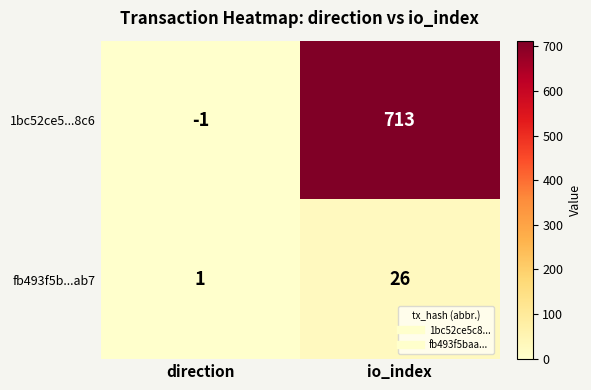

Rank the series by their maximum value, from lowest to highest.

fb493f5b...ab7, 1bc52ce5...8c6